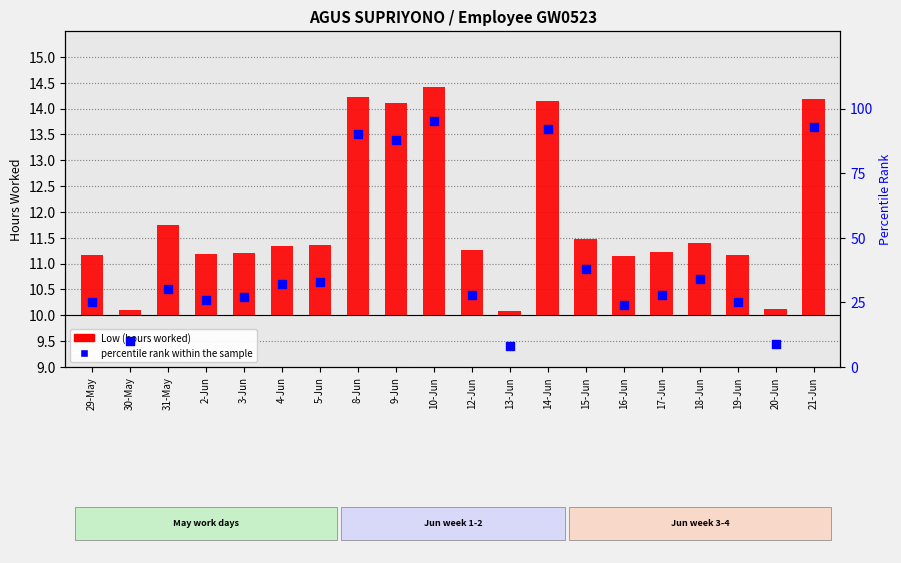

Which series has the largest total across all categories?

percentile rank within the sample